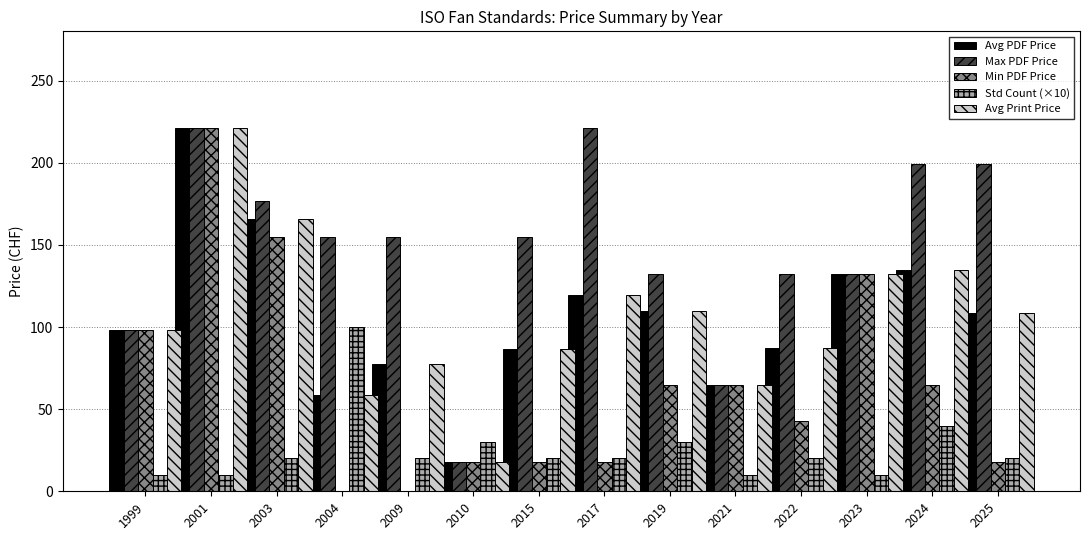

What is the greatest value displayed?

221.0